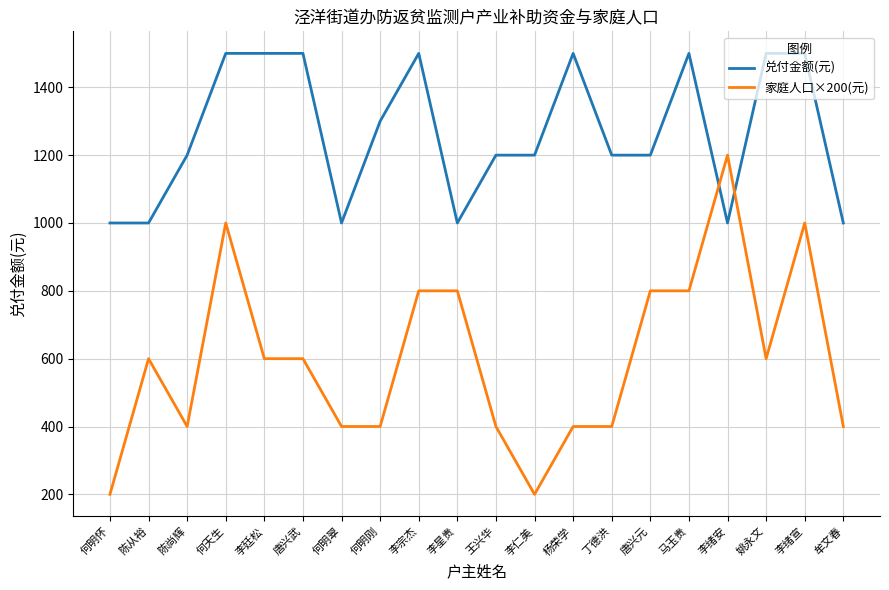

Is the value of 兑付金额(元) at 何明刚 greater than the value of 家庭人口×200(元) at 李廷松?

Yes